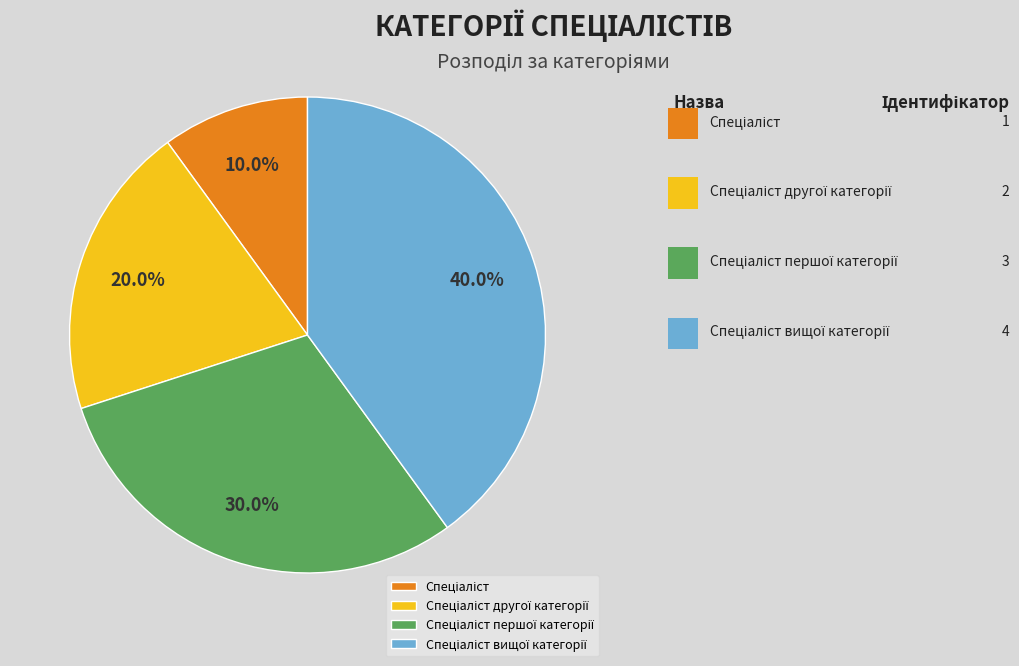

Is there a majority slice in this chart?

No